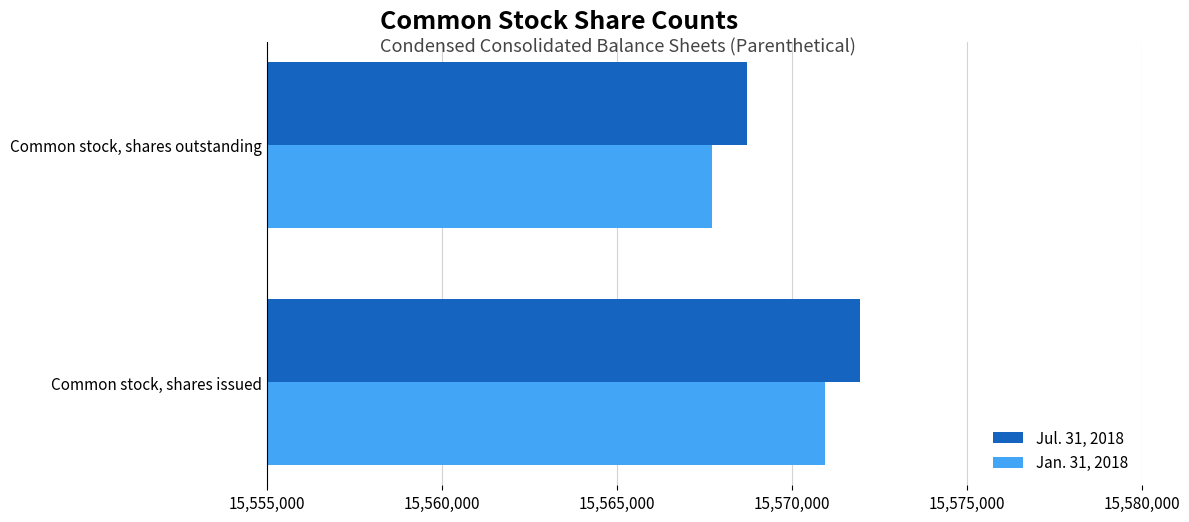

Rank the series by their maximum value, from lowest to highest.

Jan. 31, 2018, Jul. 31, 2018